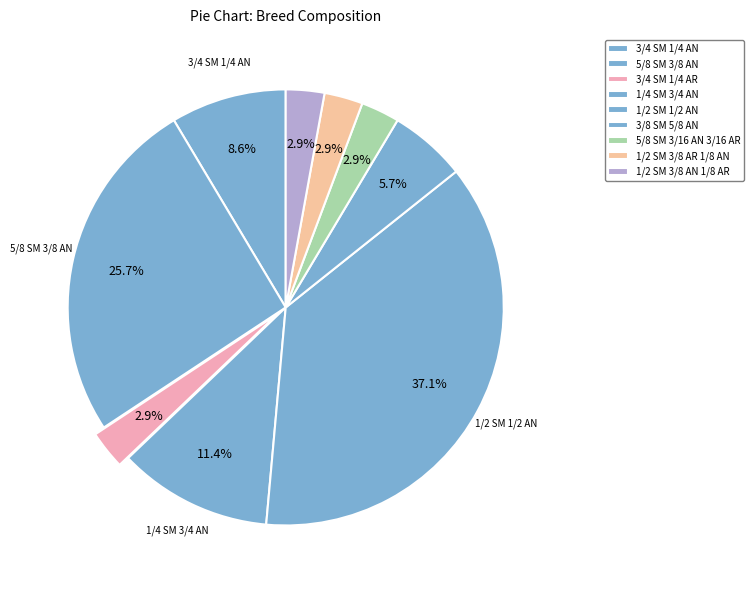

Count the number of slices in the pie.

9